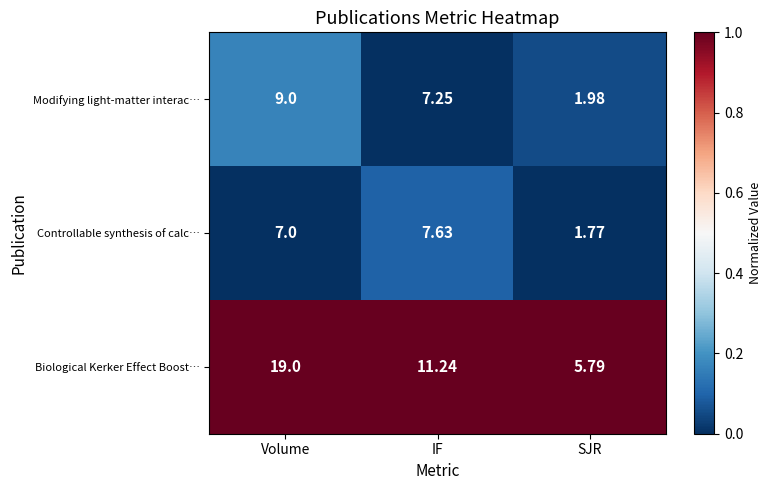

List the series in order of their peak value, lowest first.

Controllable synthesis of calc…, Modifying light-matter interac…, Biological Kerker Effect Boost…